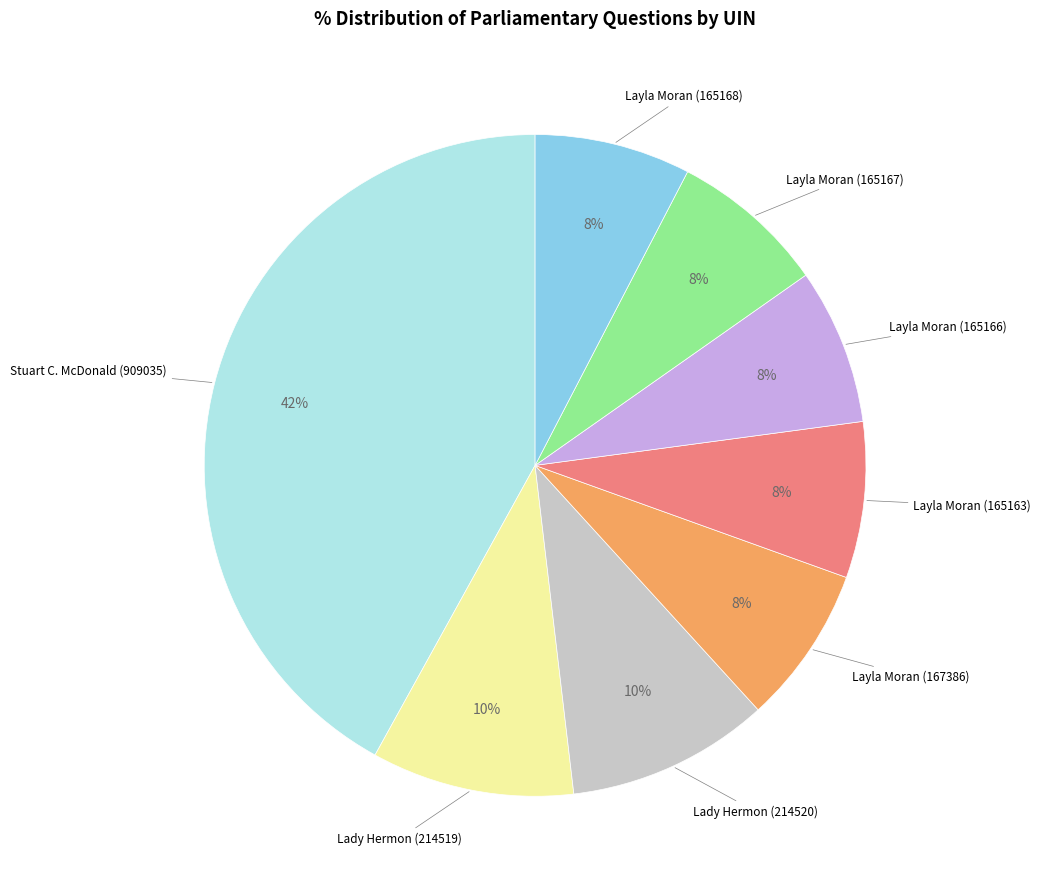

Is there a majority slice in this chart?

No